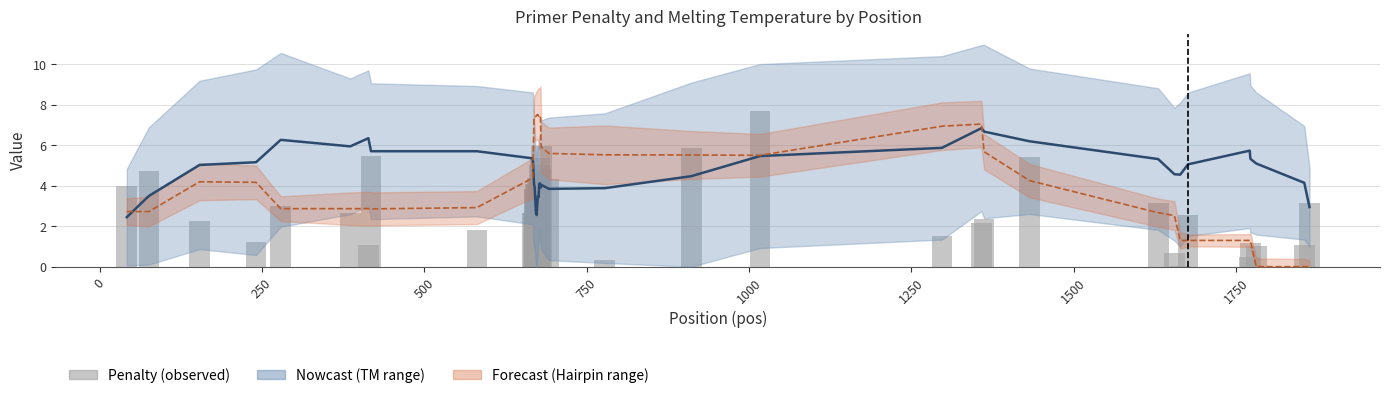

The value of TM smoothed at 34 is 2.2. True or false?

False